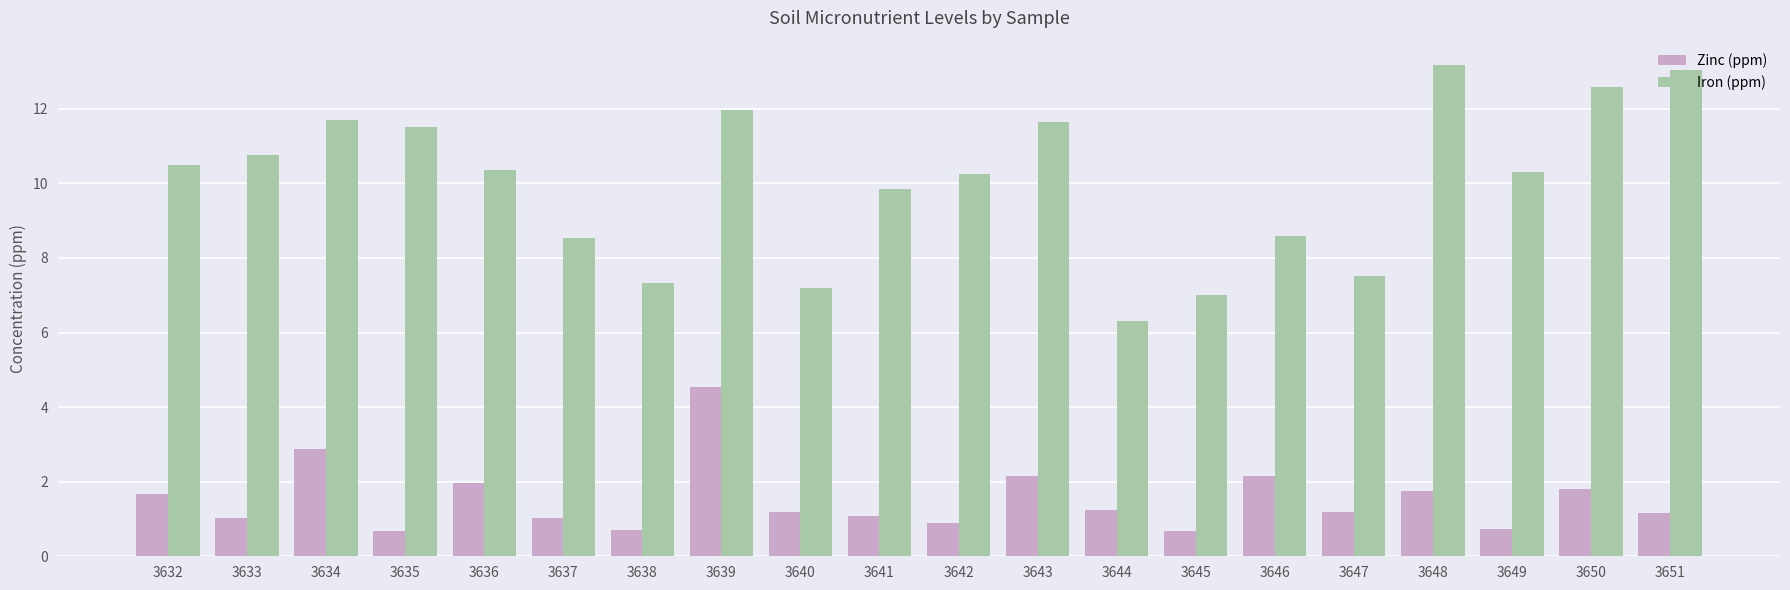

What is the value of the Iron (ppm) bar at the 18th from the left?

10.3